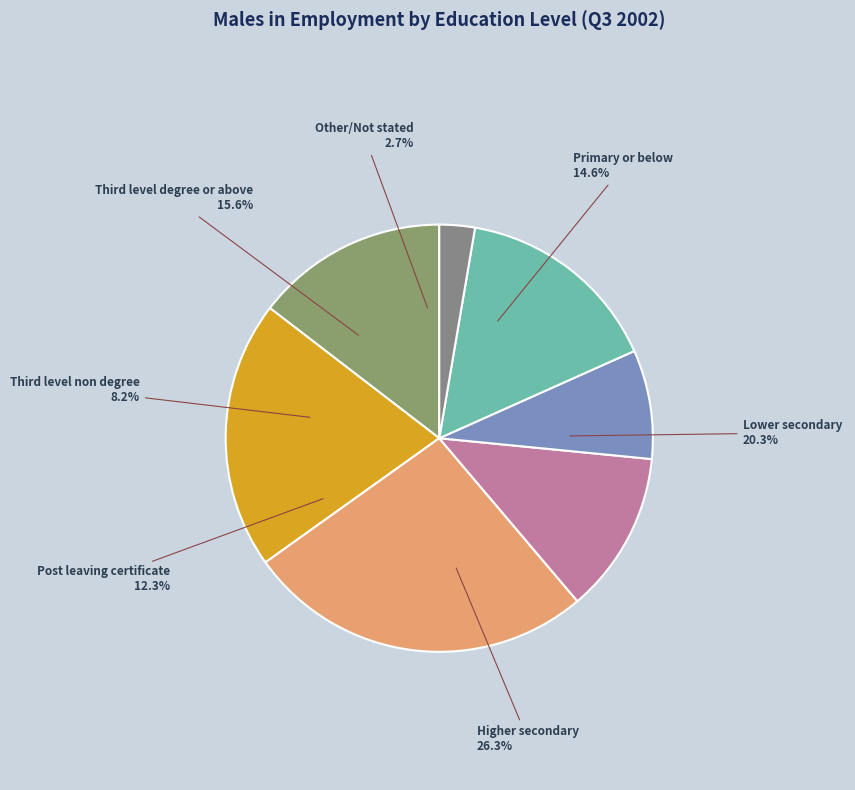

True or false: Primary or below accounts for 15% of the total.

True